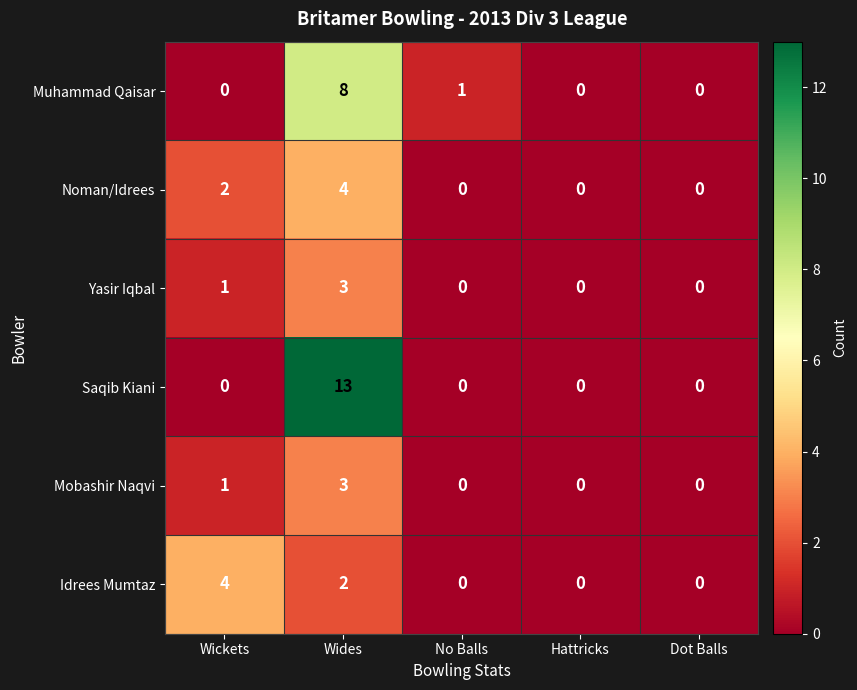

How many Yasir Iqbal values are between 0 and 1?

4